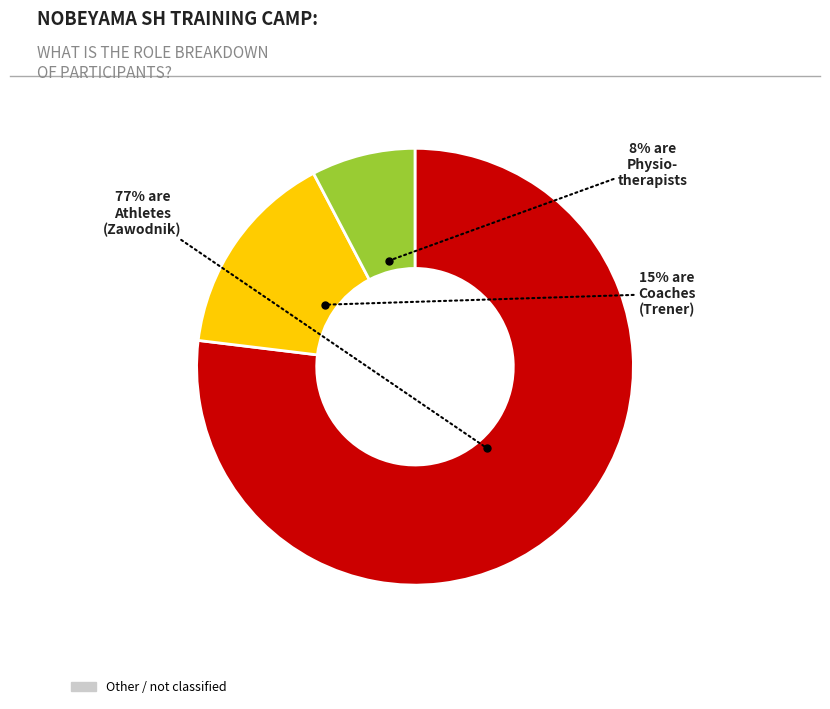

Does any single category account for the majority?

Yes